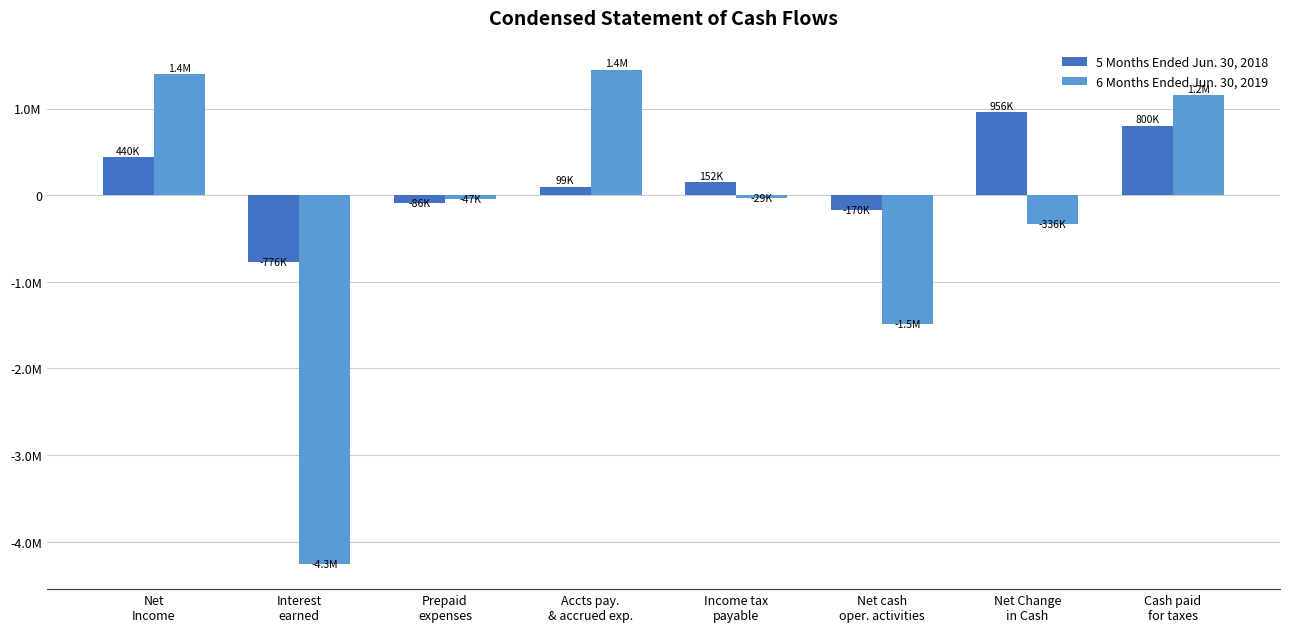

At which category is the sum across all series the highest?

Cash paid
for taxes